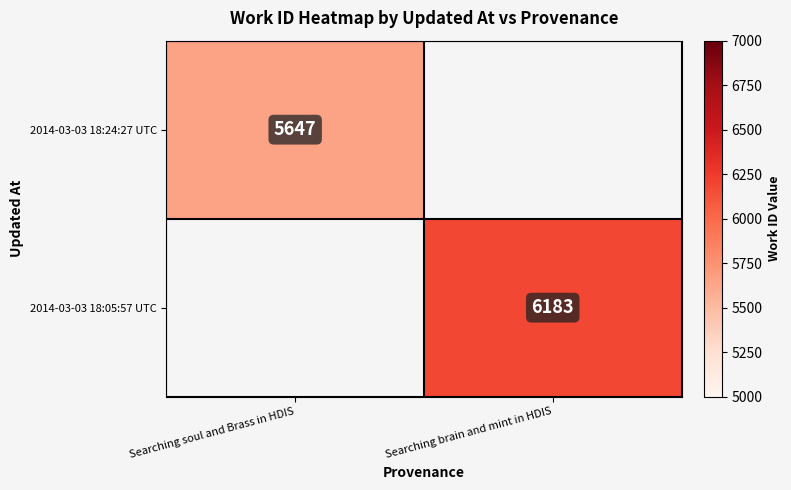

How many series are shown in this chart?

2